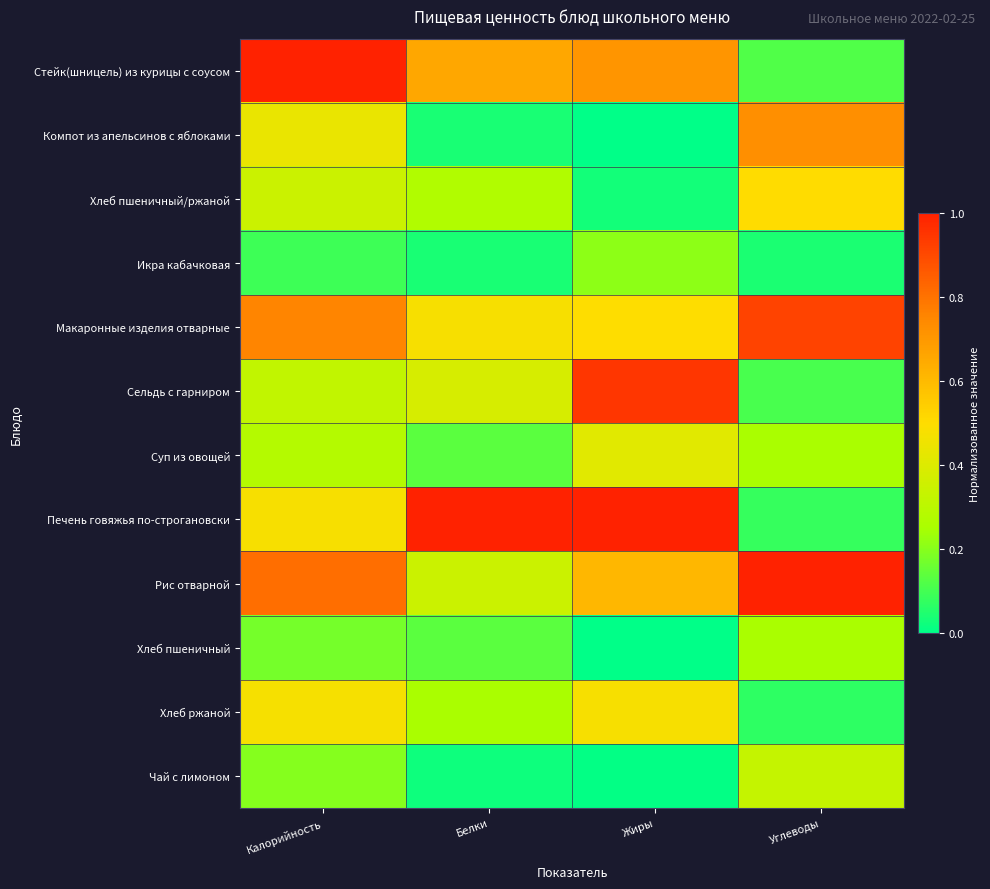

Which category has the highest value across all series?

Калорийность